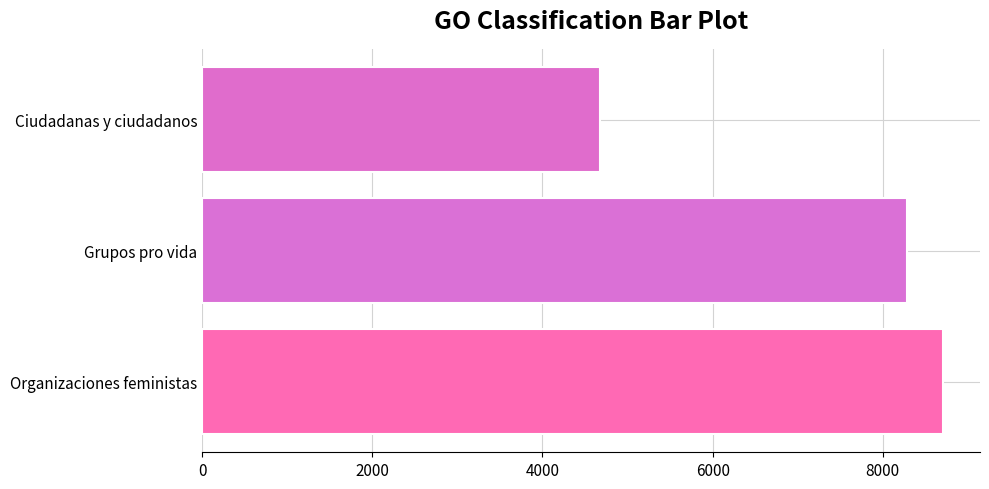

At which label is the value closest to 6689?

Grupos pro vida